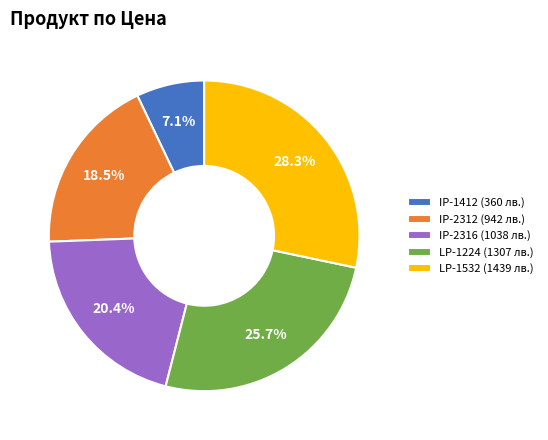

How many slices are in this pie chart?

5